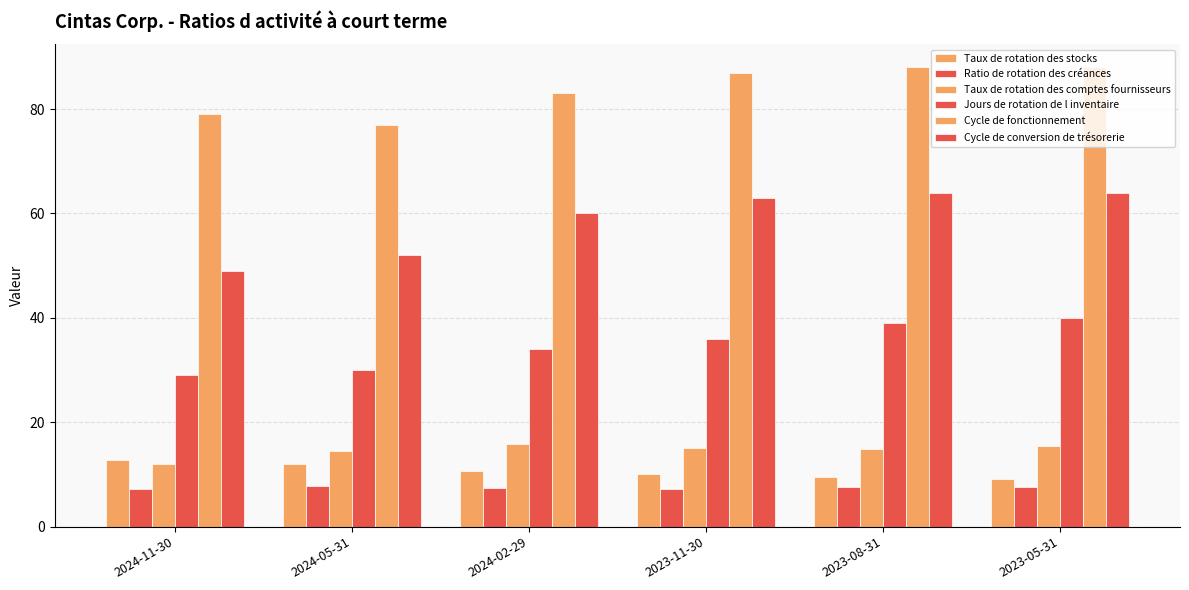

What is the highest value of the Taux de rotation des comptes fournisseurs series?

15.8